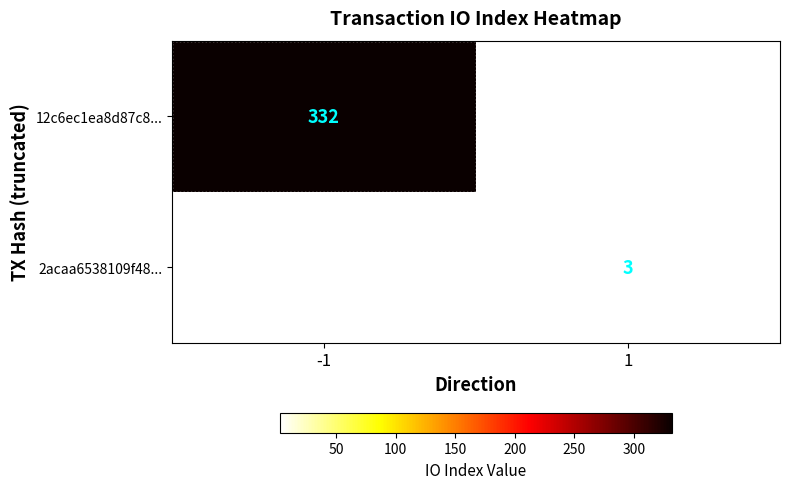

True or false: 2acaa6538109f48... has a value of 3 at 1.

True